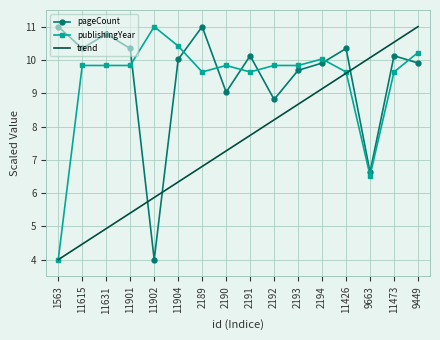

The value of trend at 2194 is 3.8. True or false?

False